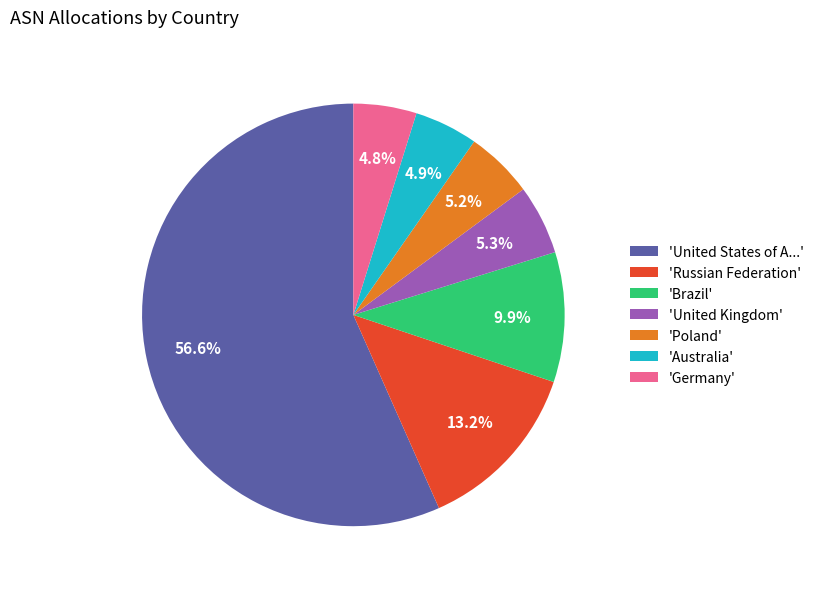

What is the largest slice in the pie chart?

'United States of A...'